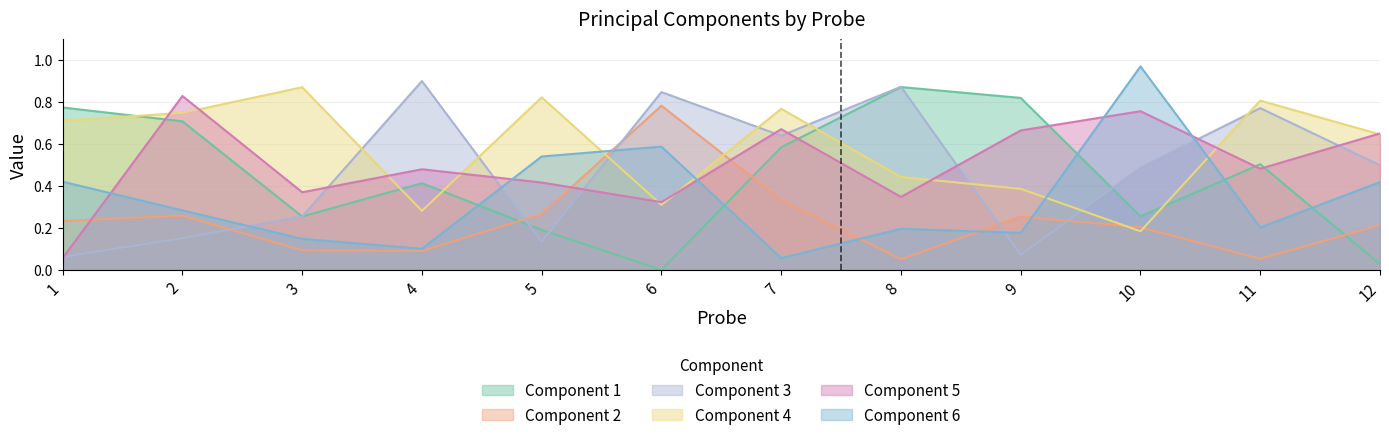

Is it true that 4 equals 0.8 at 7?

True